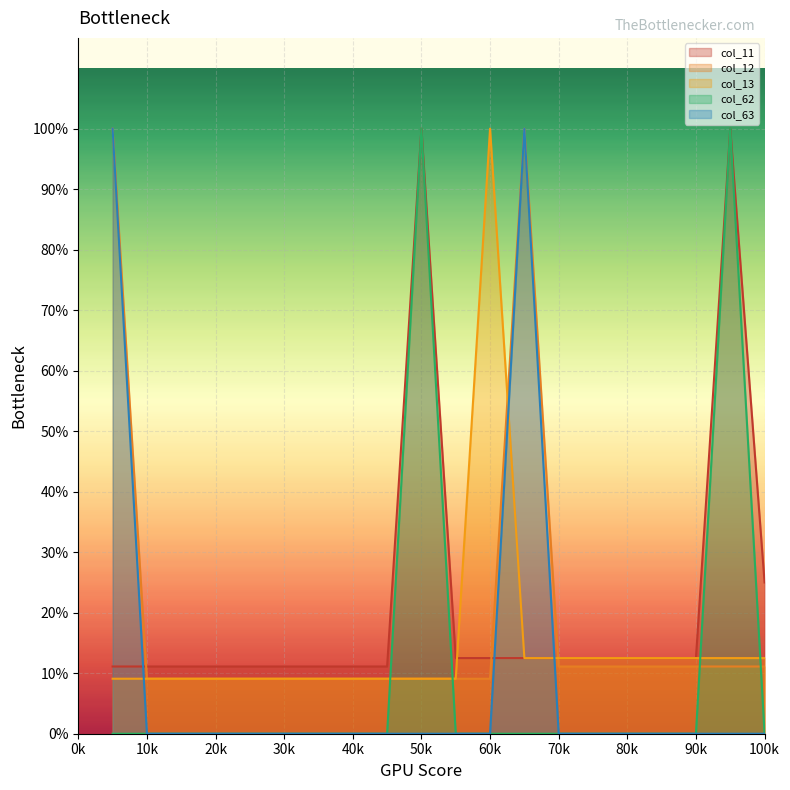

What is the difference between the highest and lowest values at 7?

0.1